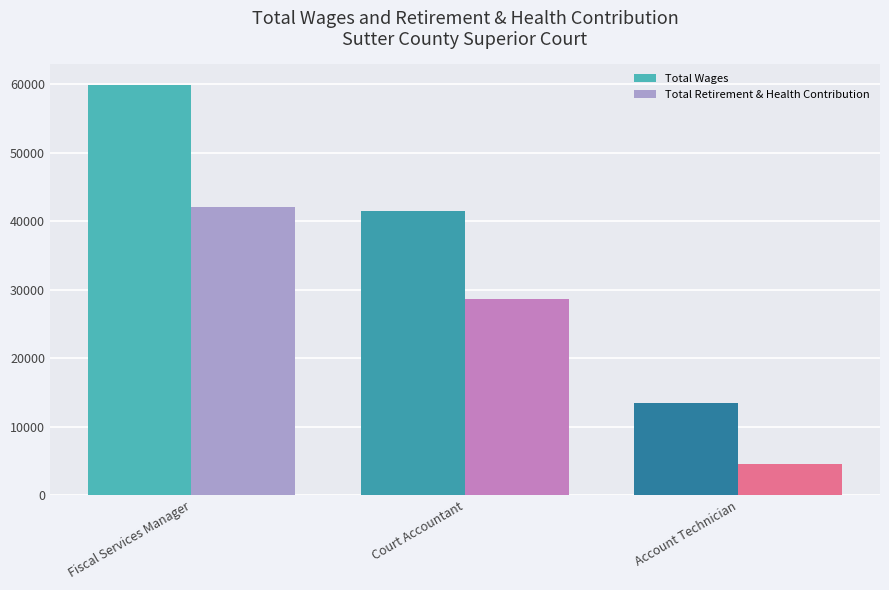

At which category is the sum across all series the highest?

Fiscal Services Manager